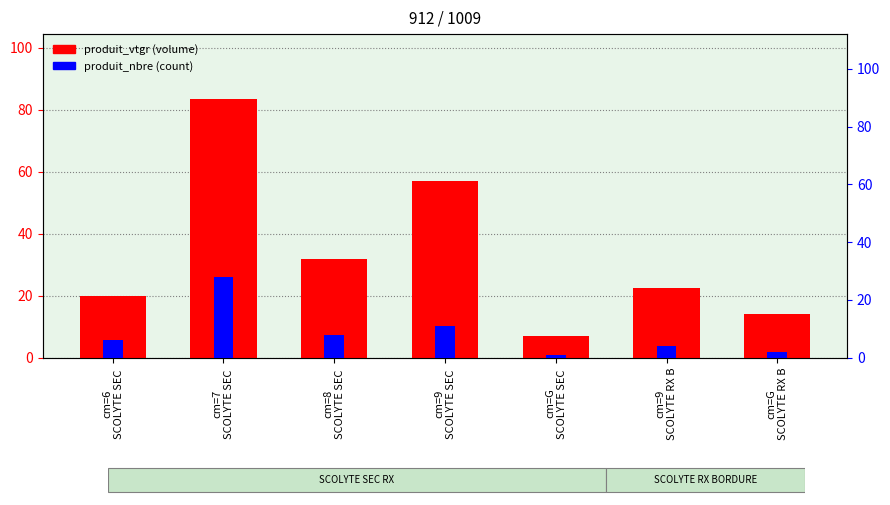

Is the value of produit_nbre (count) at cm=G
SCOLYTE RX B greater than the value of produit_vtgr (volume) at cm=9
SCOLYTE RX B?

No